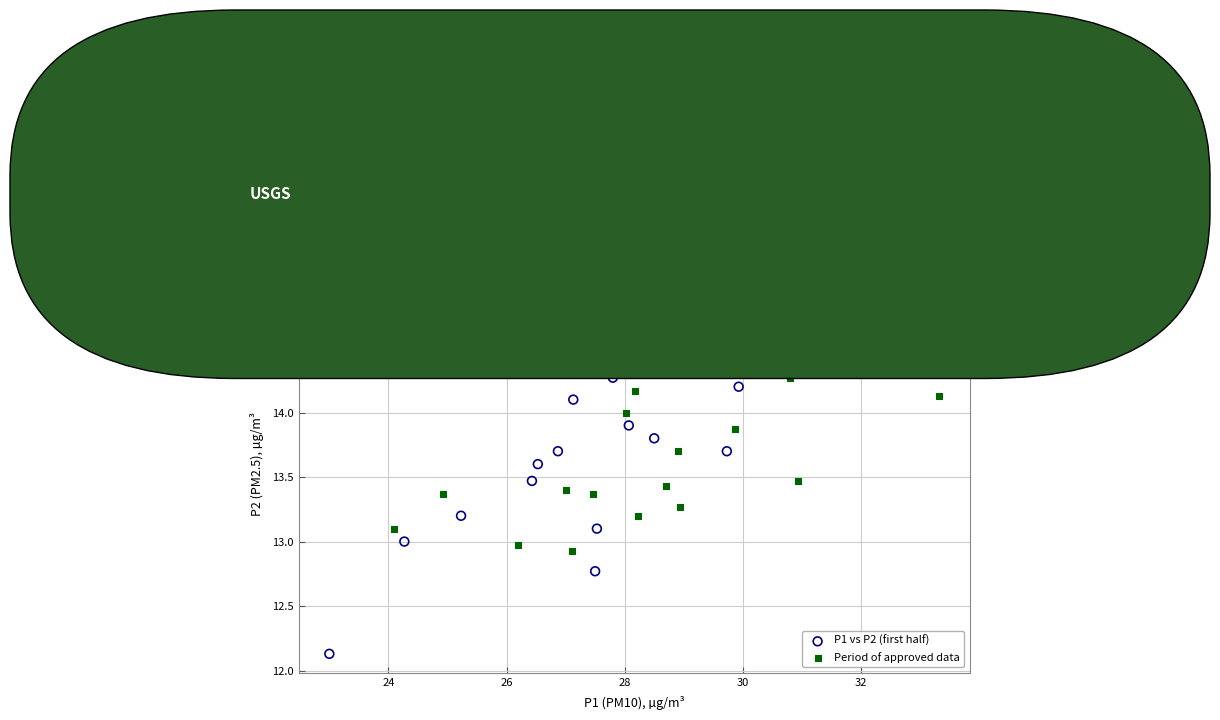

What are all the series names shown in the legend?

P1 vs P2 (first half), Period of approved data